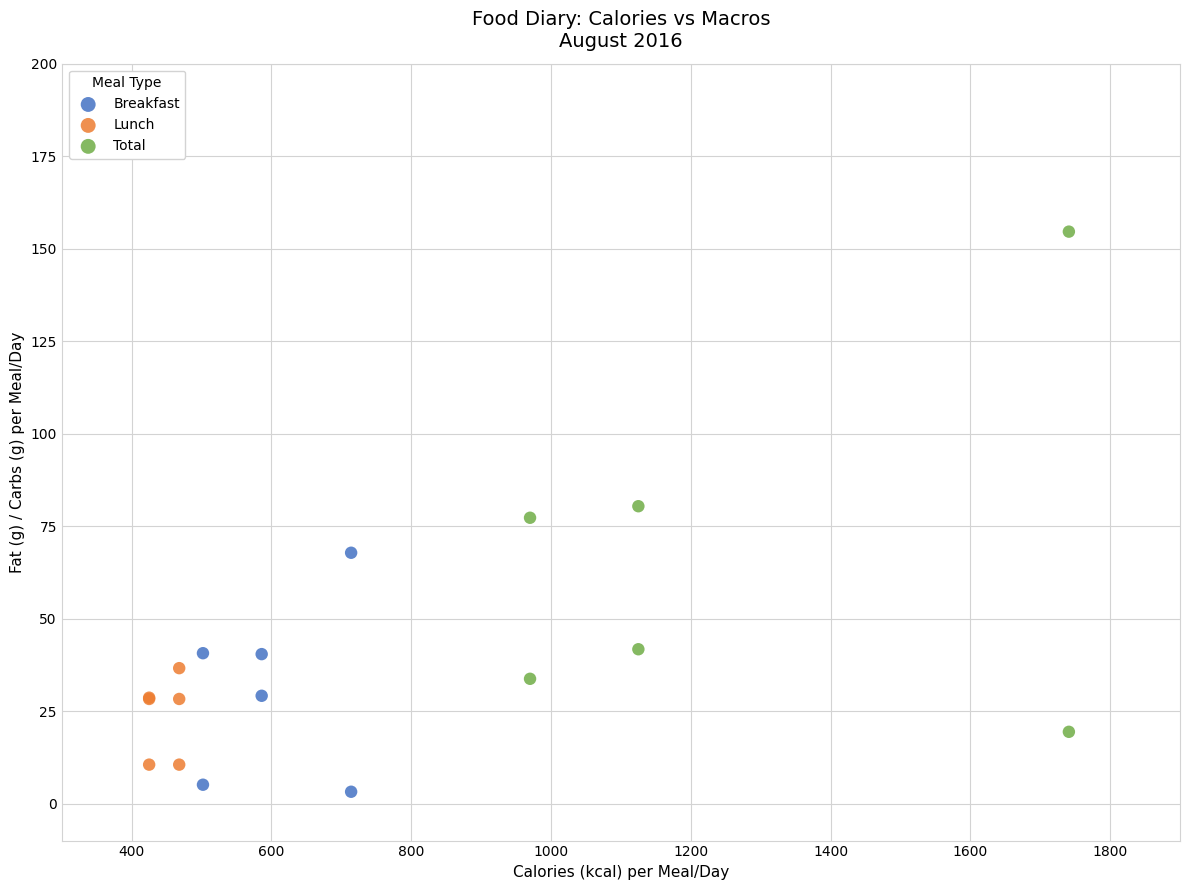

Which series has the largest Y range (max minus min)?

Total